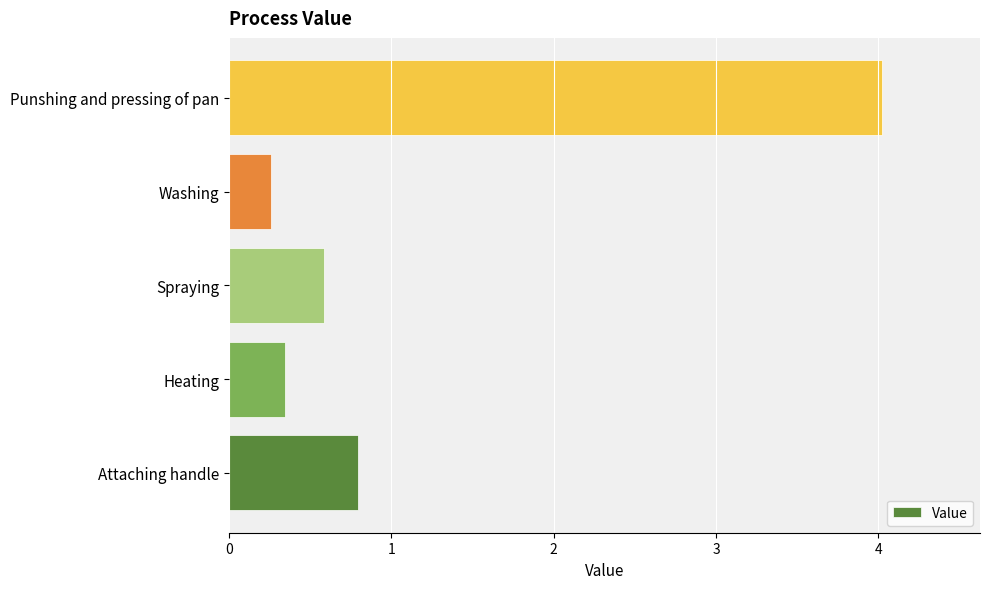

Is it true that the value at Heating is 0.3?

True